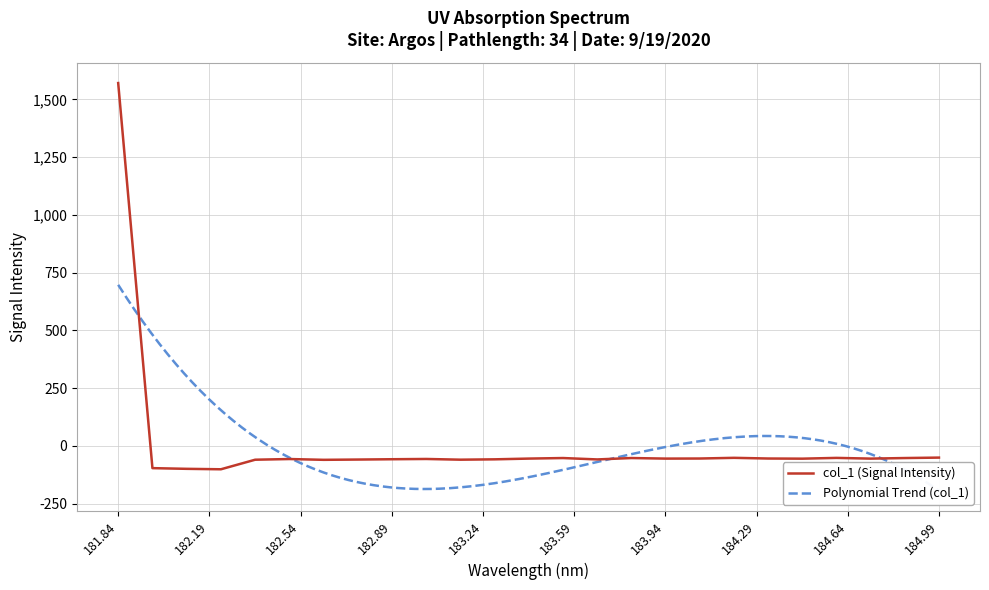

What is the average value?

3.9